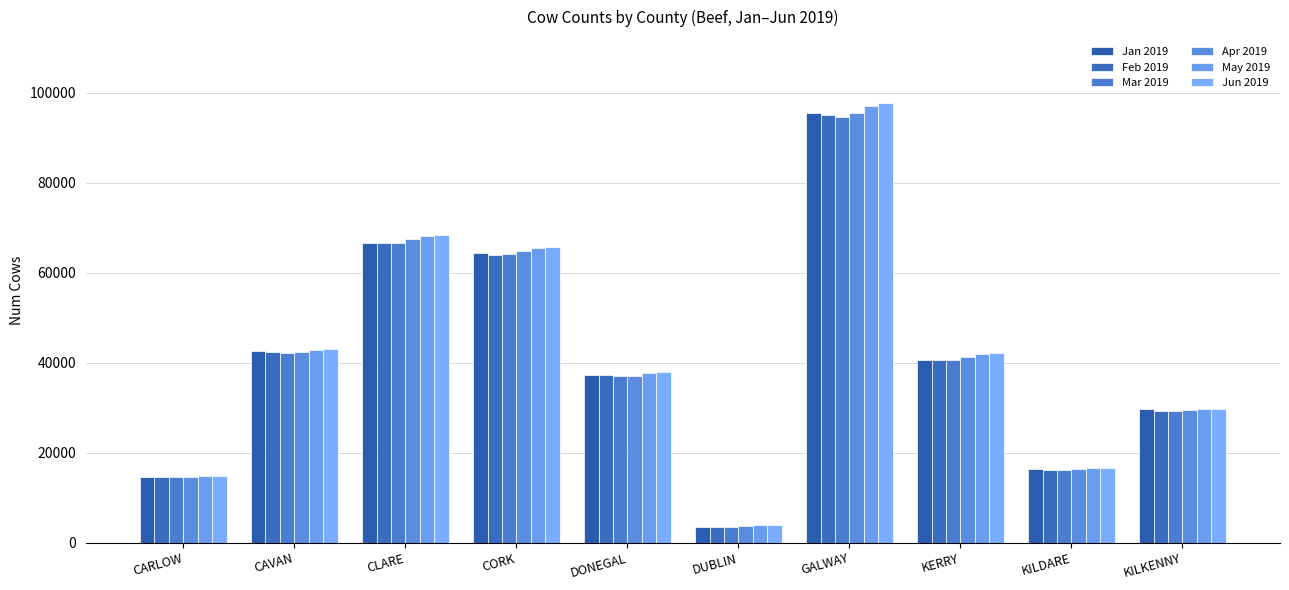

True or false: Jun 2019 has a value of 68463 at CLARE.

True